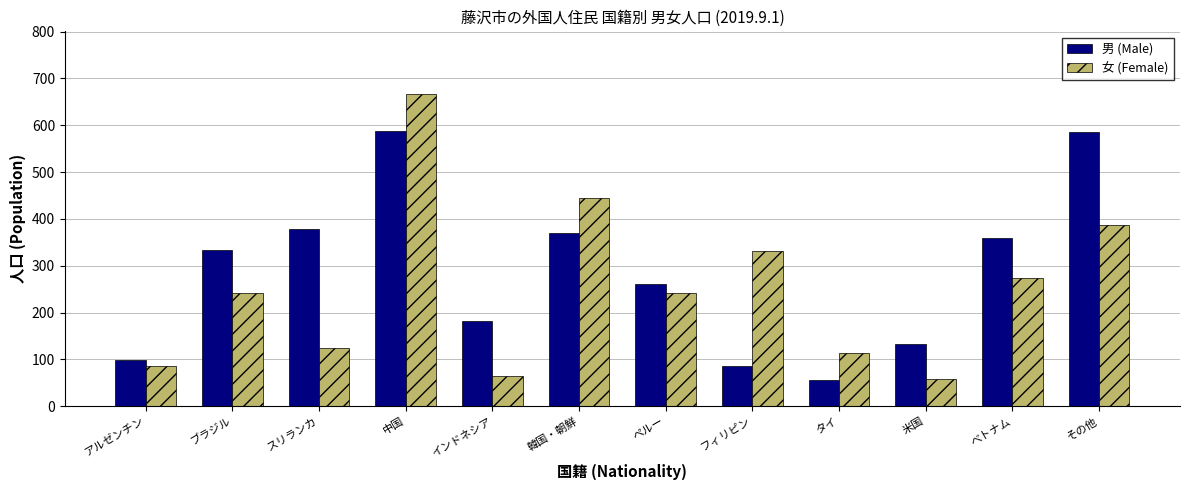

Rank the series by their average value, from lowest to highest.

女 (Female), 男 (Male)